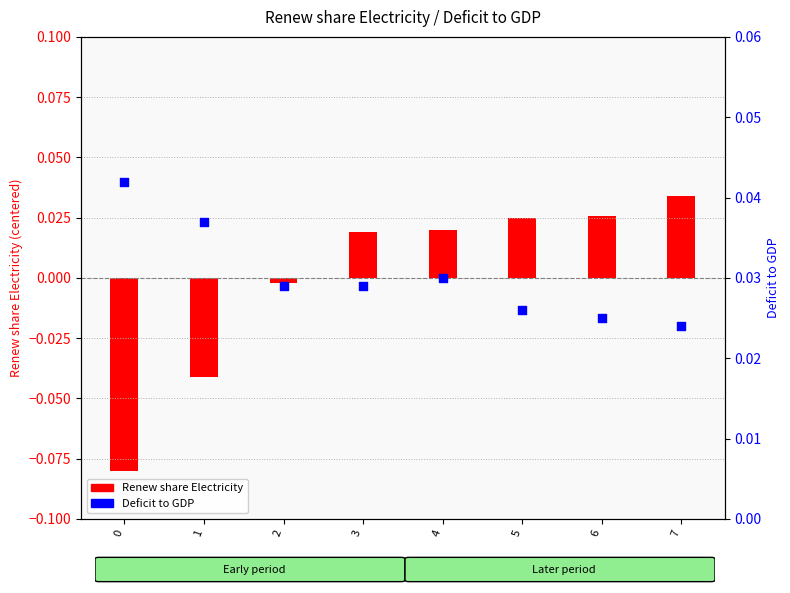

At which category is the sum across all series the highest?

7